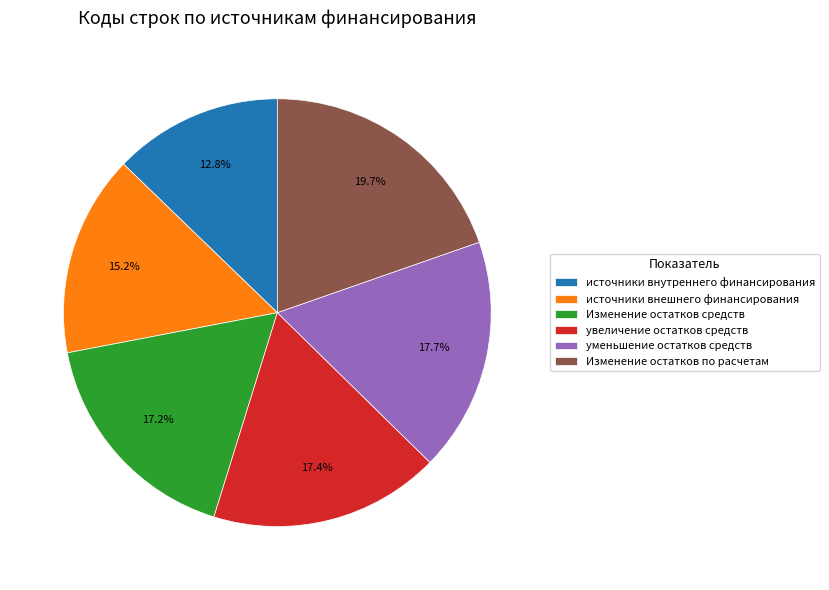

How much of the chart is everything except источники внутреннего финансирования?

87.2%